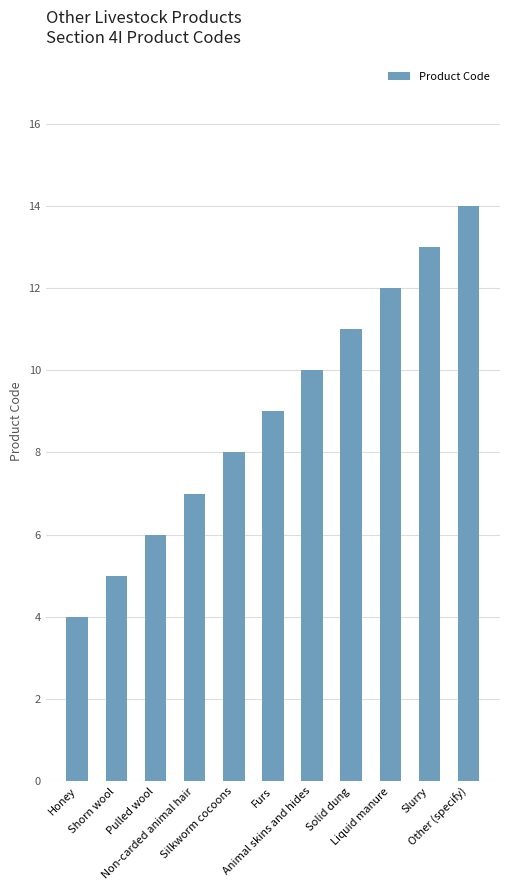

Rank the categories by value from highest to lowest.

Other (specify), Slurry, Liquid manure, Solid dung, Animal skins and hides, Furs, Silkworm cocoons, Non-carded animal hair, Pulled wool, Shorn wool, Honey